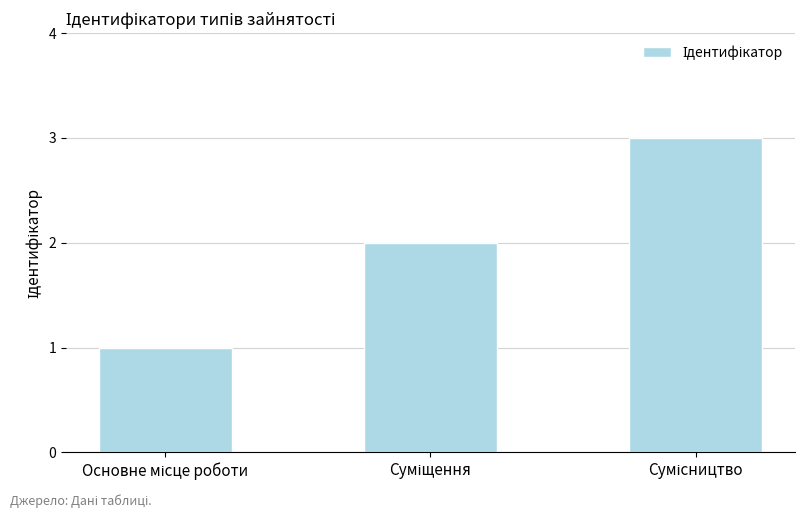

What is the sum of all values?

6